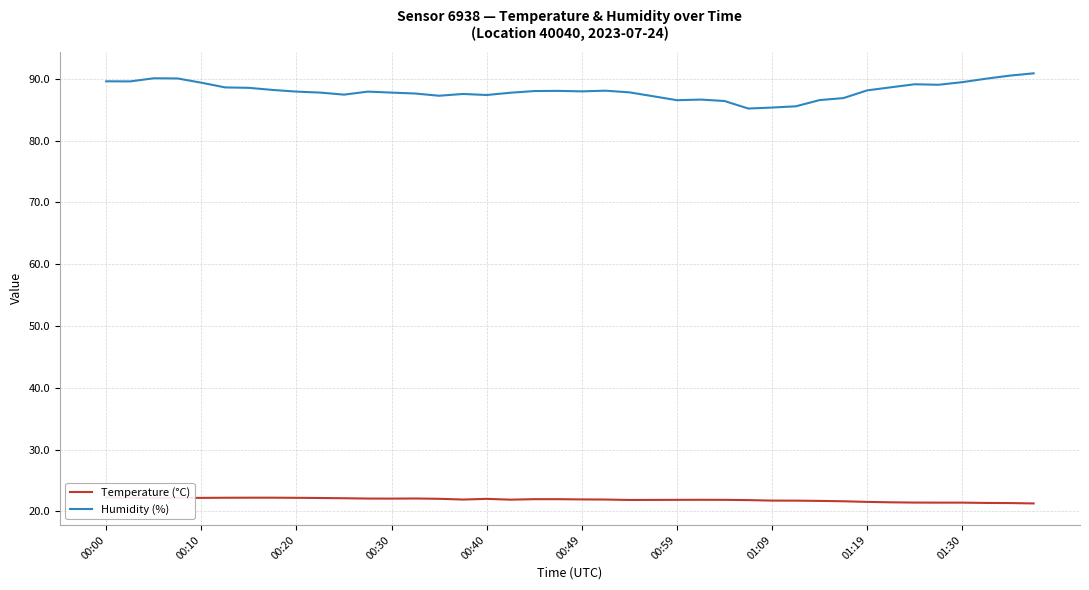

Which series has the largest total across all categories?

Humidity (%)